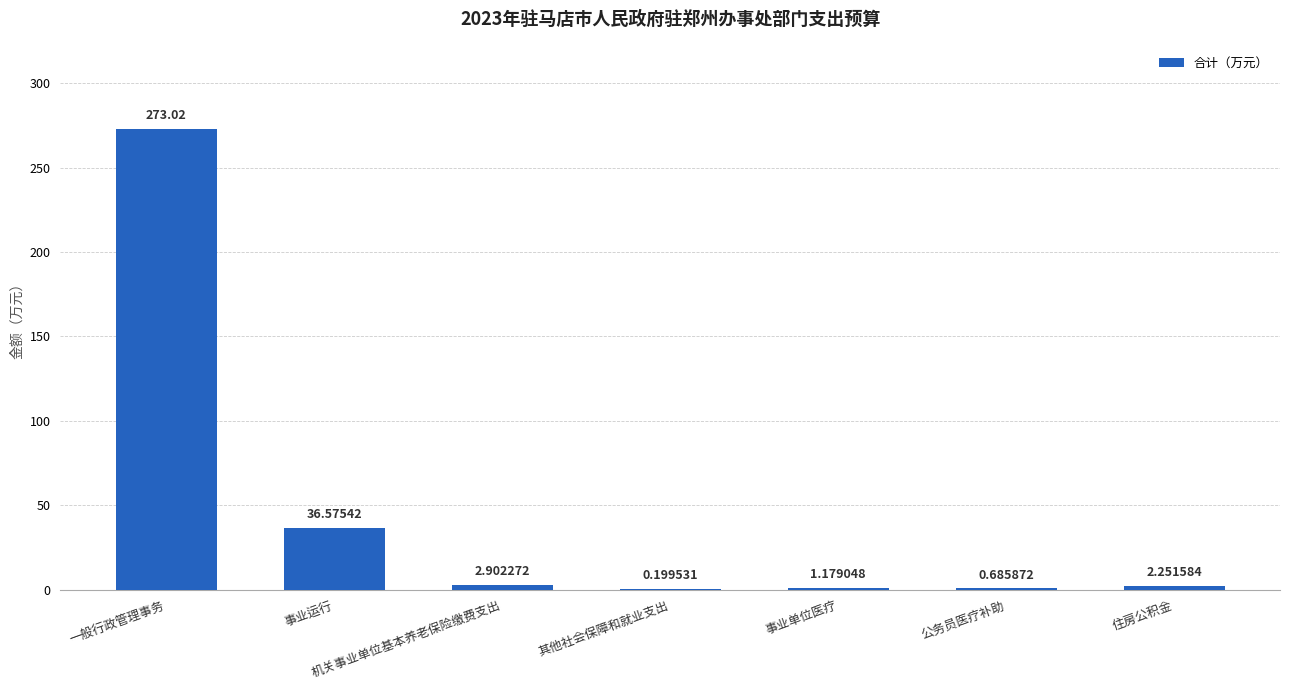

How many distinct data groups are displayed?

1